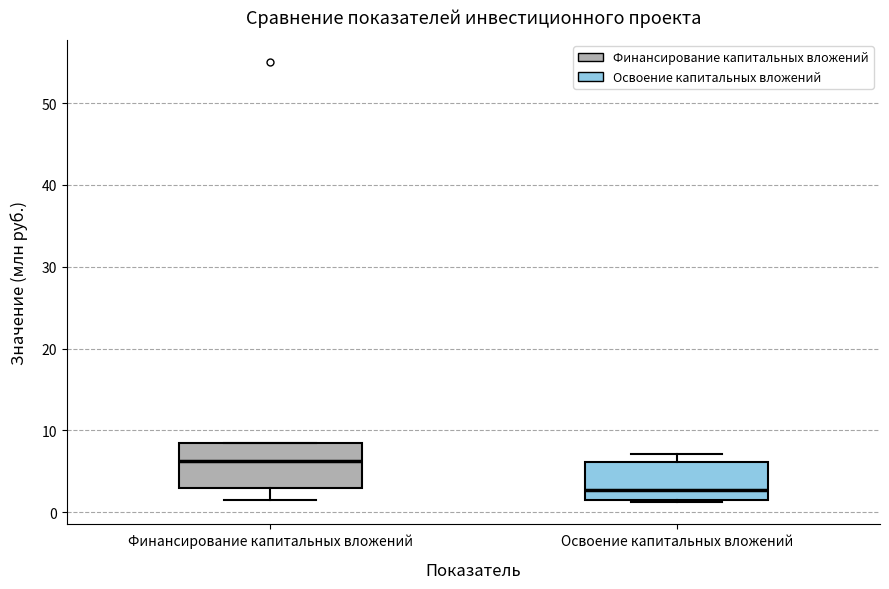

Where is the upper edge of the box for Освоение капитальных вложений on the y-axis? The values are not printed on the chart, so give them approximately, as read against the axis.

6